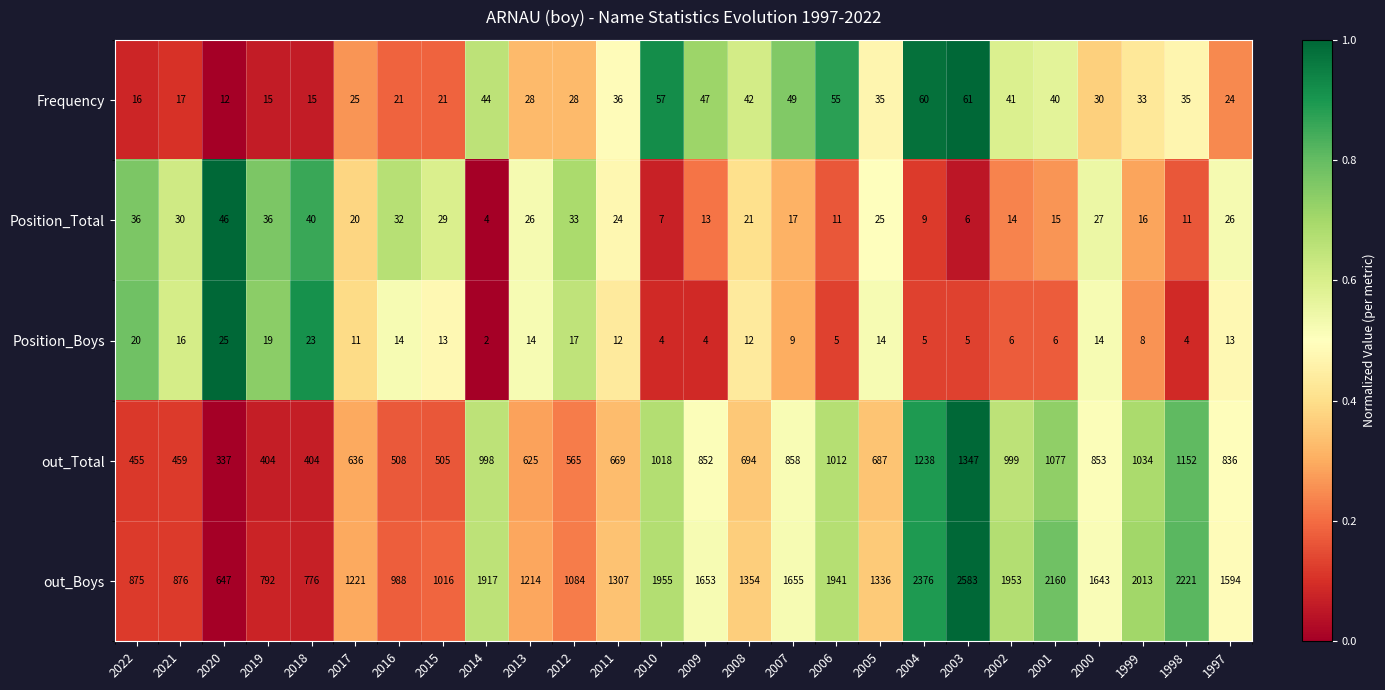

How many data points does each series have?

26